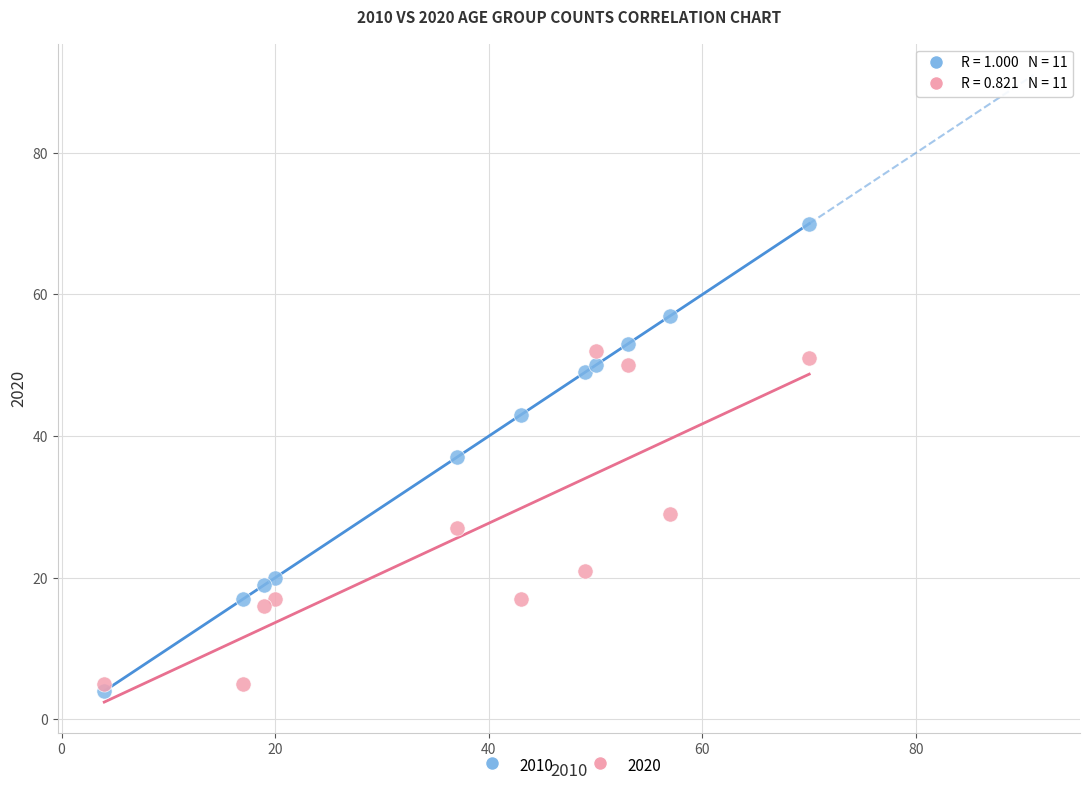

Which series has the largest Y range (max minus min)?

2010